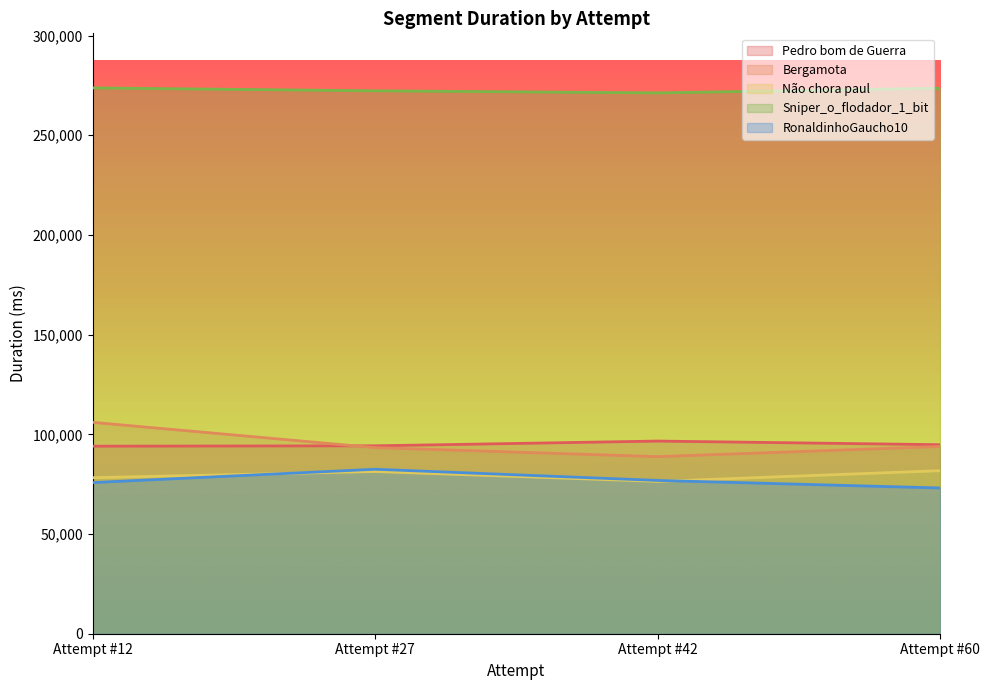

What are all the series names shown in the legend?

Pedro bom de Guerra, Bergamota, Não chora paul, Sniper_o_flodador_1_bit, RonaldinhoGaucho10